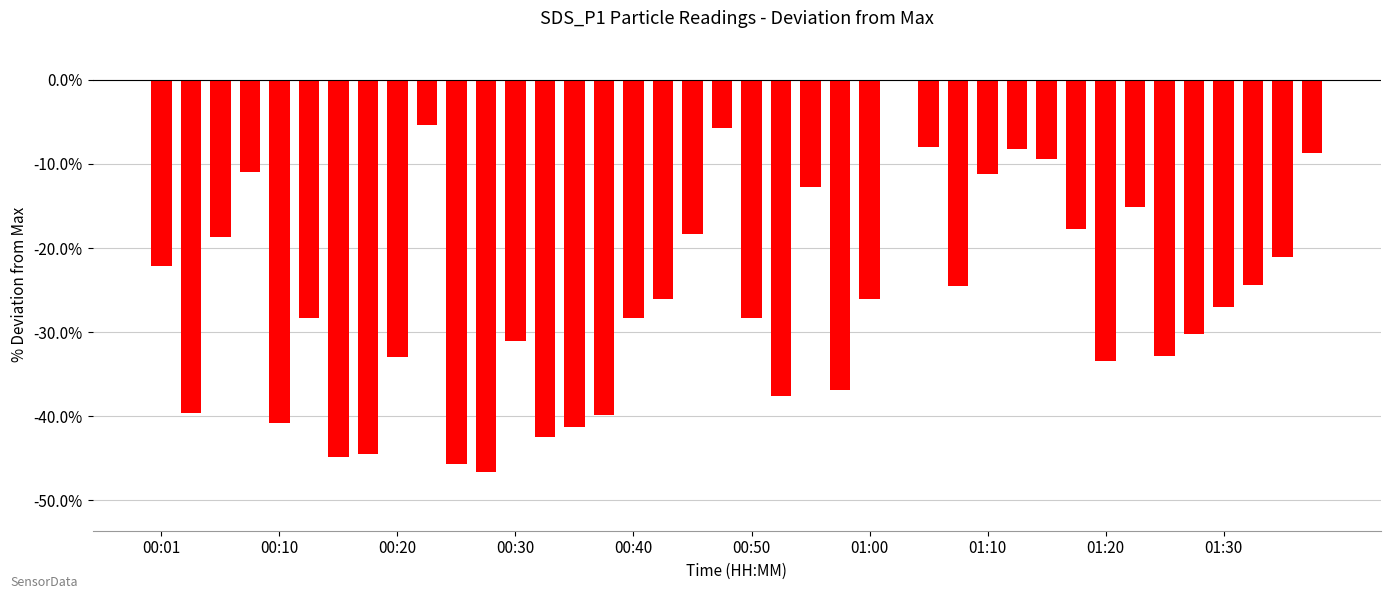

What is the sum of all values?

-1027.0